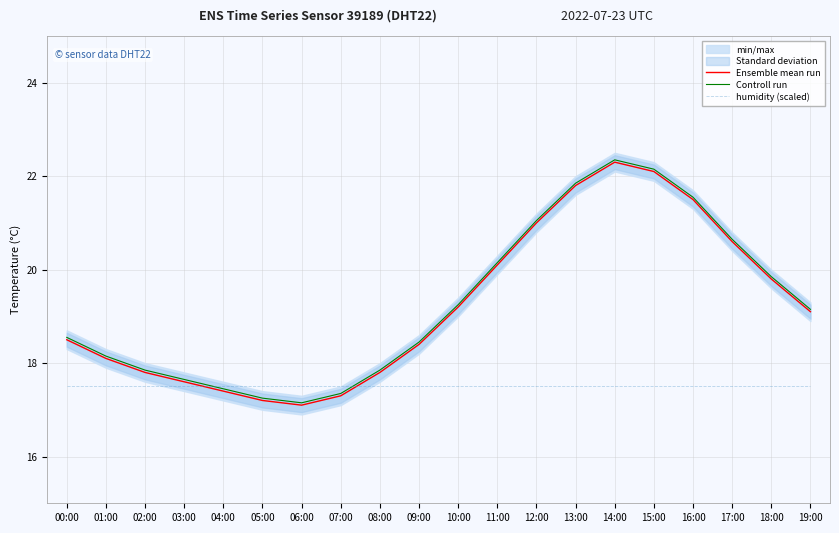

List the series in order of their peak value, lowest first.

humidity (scaled), Ensemble mean run, Controll run